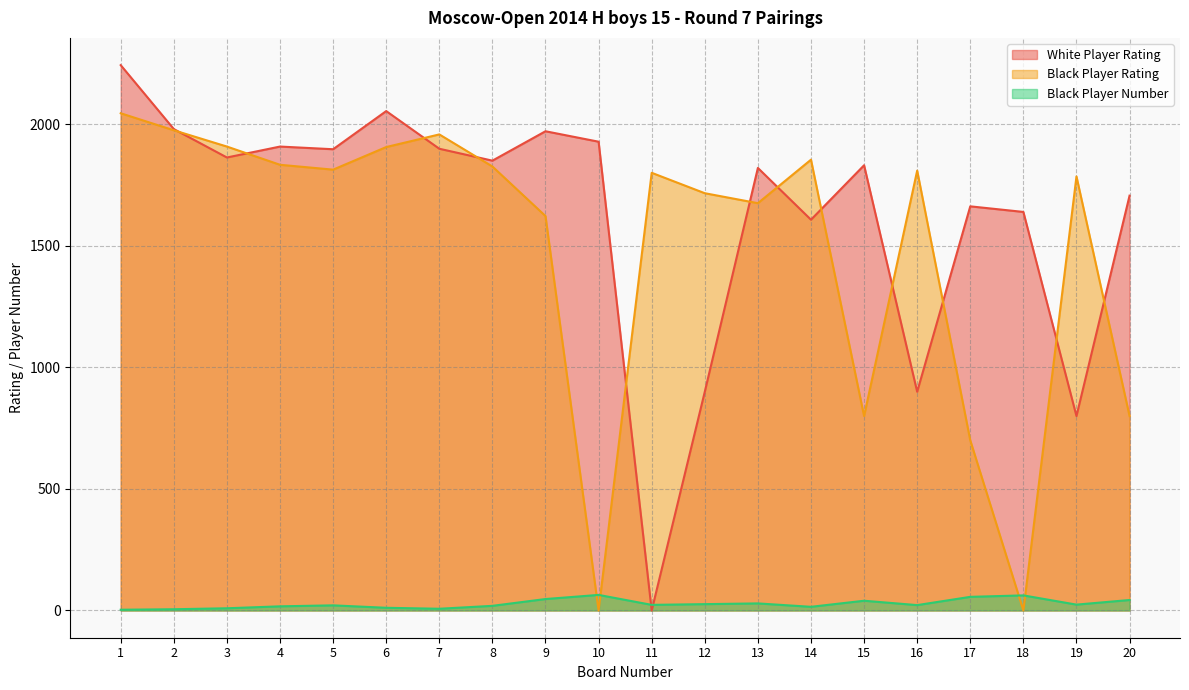

At which label is Black Player Number closest to 33?

13